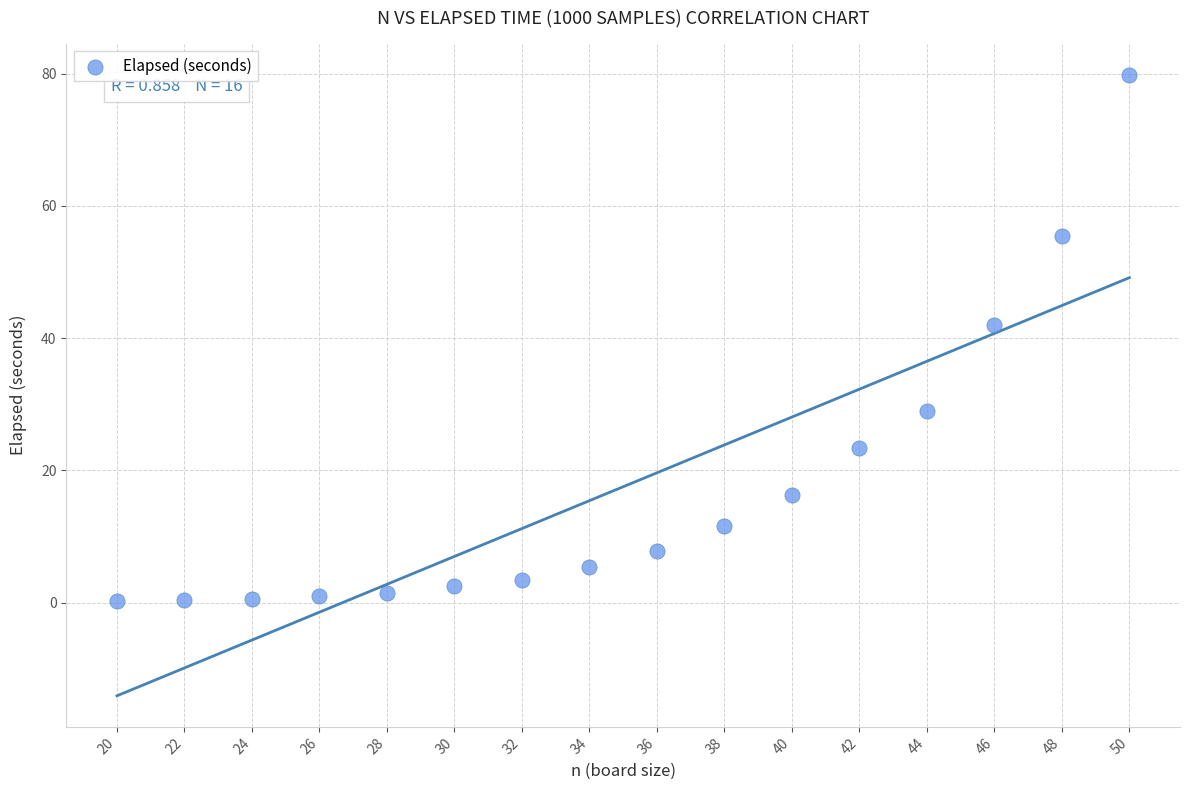

What is the range of Y values (max minus min)?

79.6